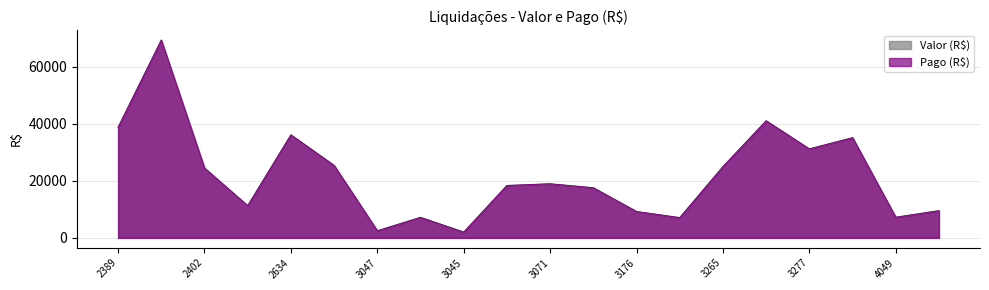

True or false: Valor (R$) and Pago (R$) cross at least once.

False